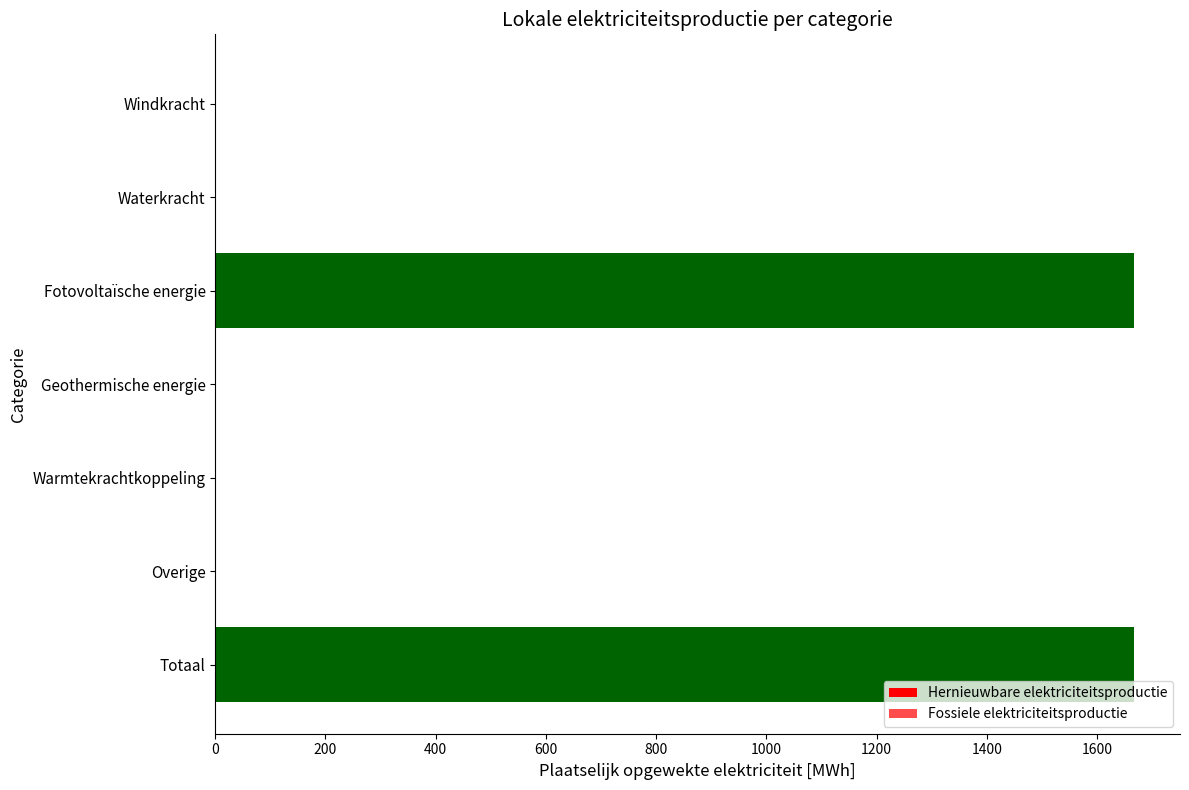

How many data points are above 0?

2